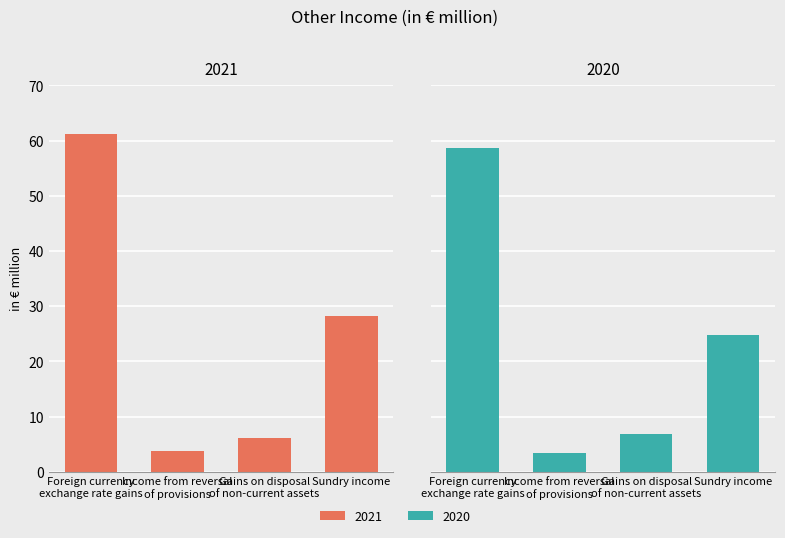

List the series in order of their peak value, highest first.

2021, 2020